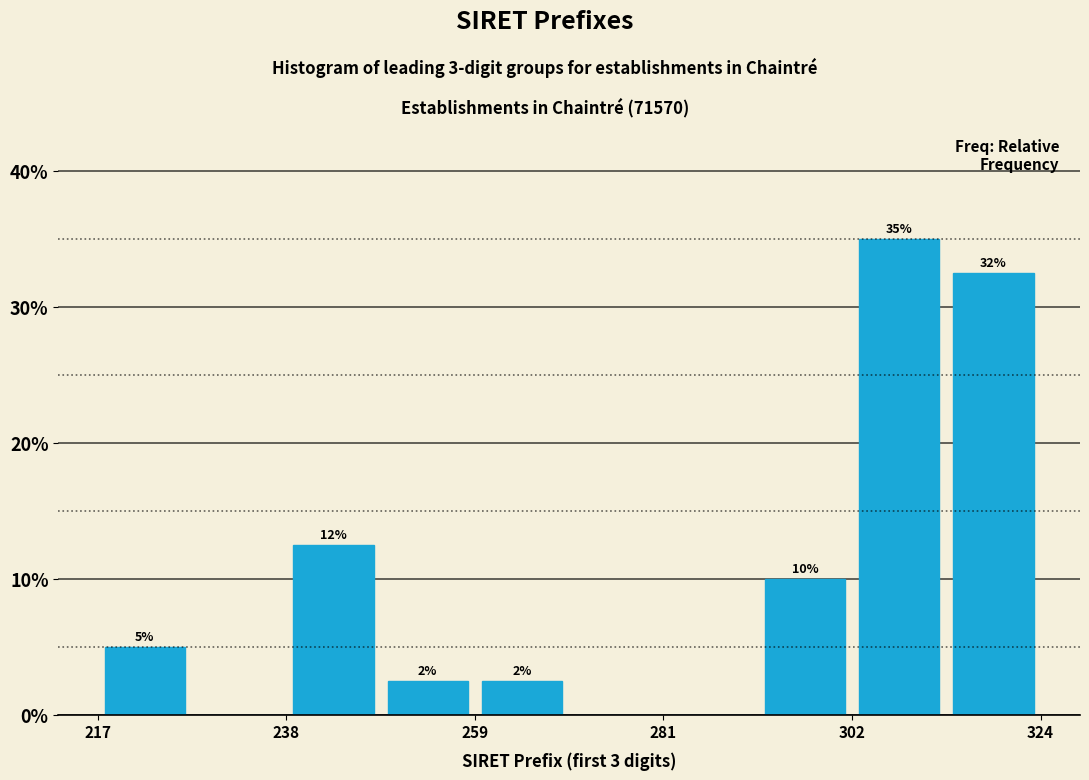

Read against the x-axis, roughly where is the centre of the tallest bar?

310